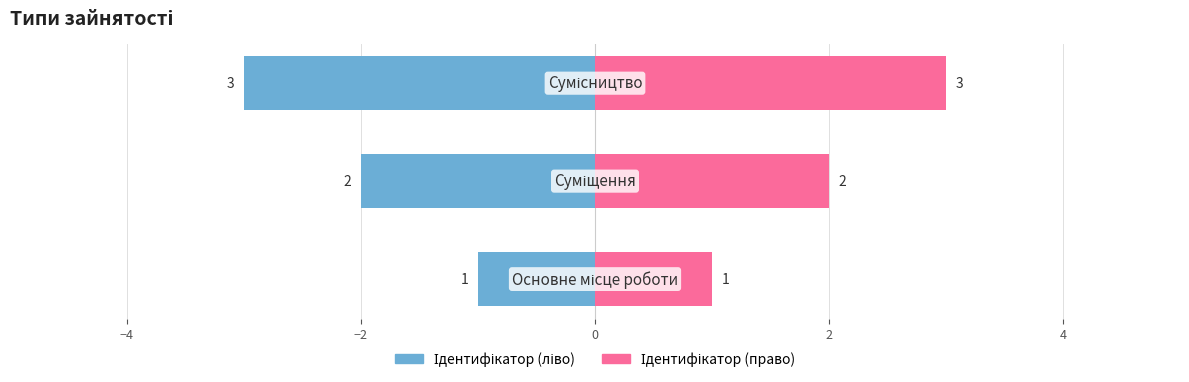

How many groups of bars are there?

3